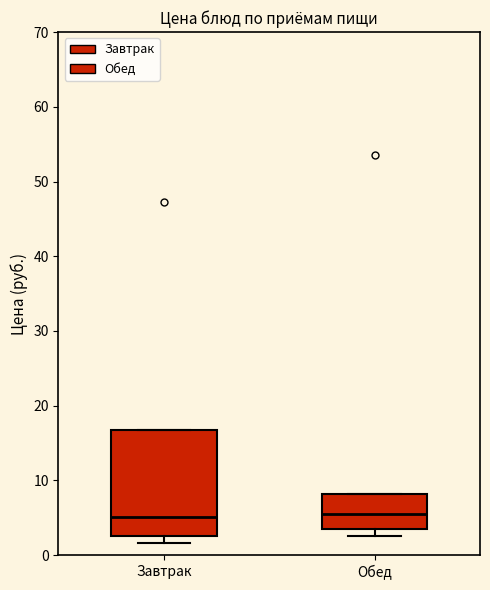

Reading left to right, transcribe this box plot: for each box, give where its median line is, the range the box spans, and where its two whiskers end, as read against the y-axis. The values are not printed on the chart, so give them approximately, as read against the axis.

Завтрак: median 5, box 3 to 17, whiskers 2 to 17
Обед: median 6, box 3 to 8, whiskers 3 (just below the box's lower edge) to 8